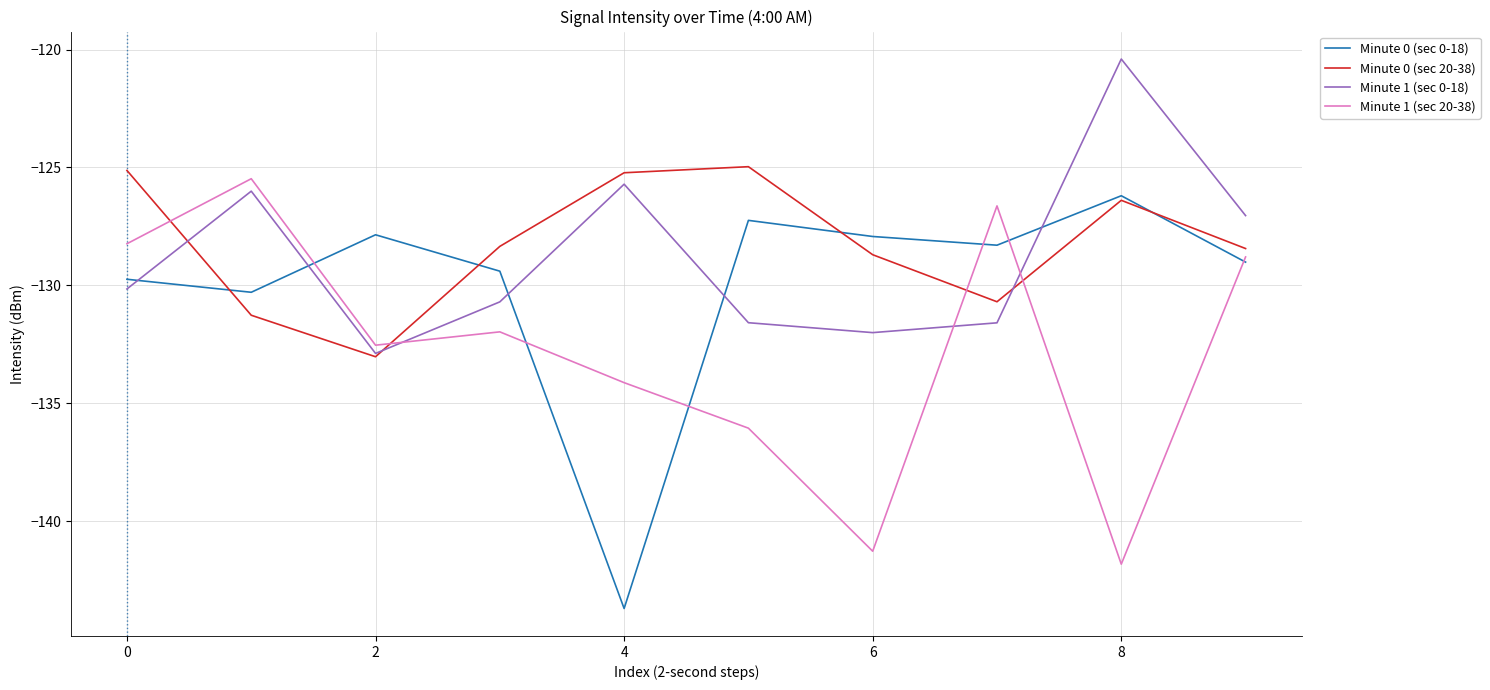

What is the lowest value of the Minute 0 (sec 20-38) series?

-133.0